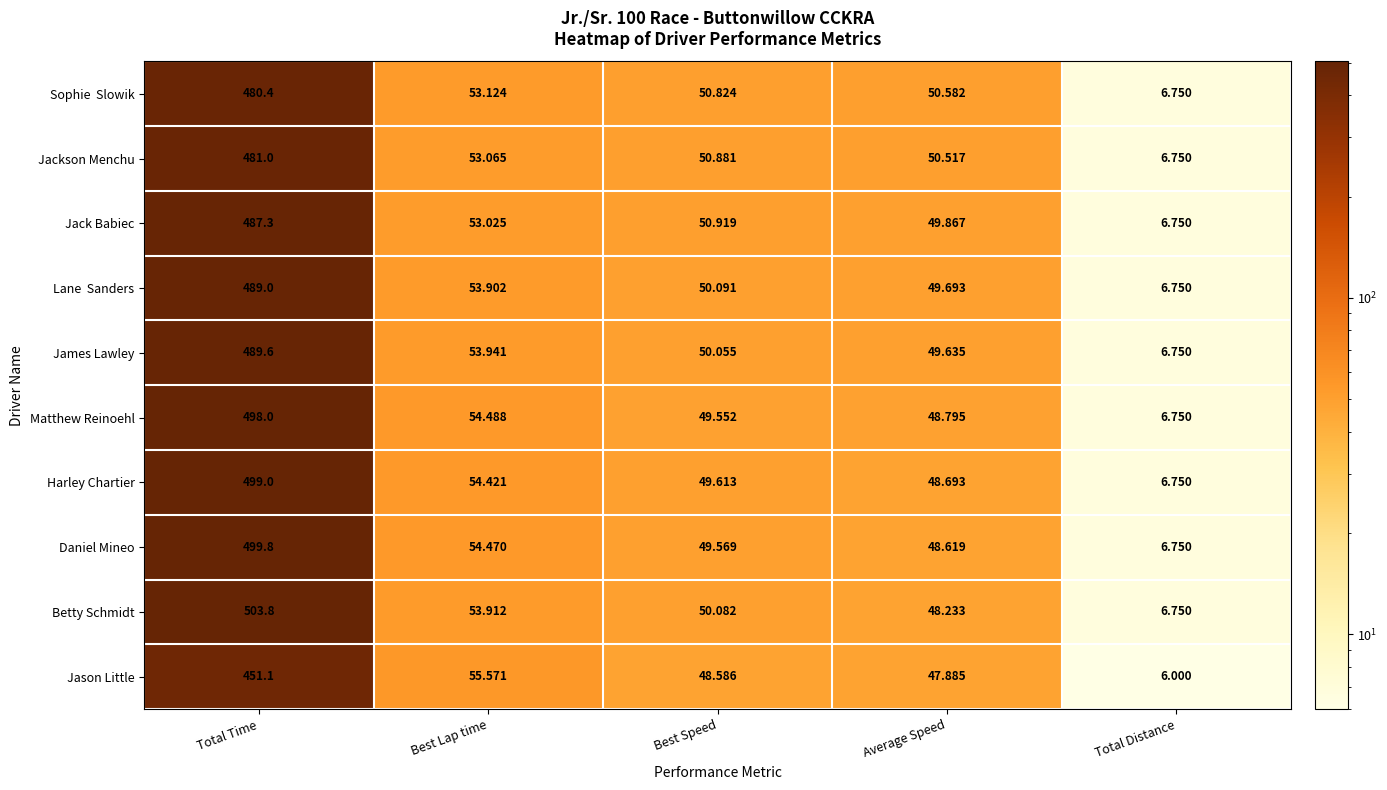

At which category is the sum across all series the highest?

Total Time